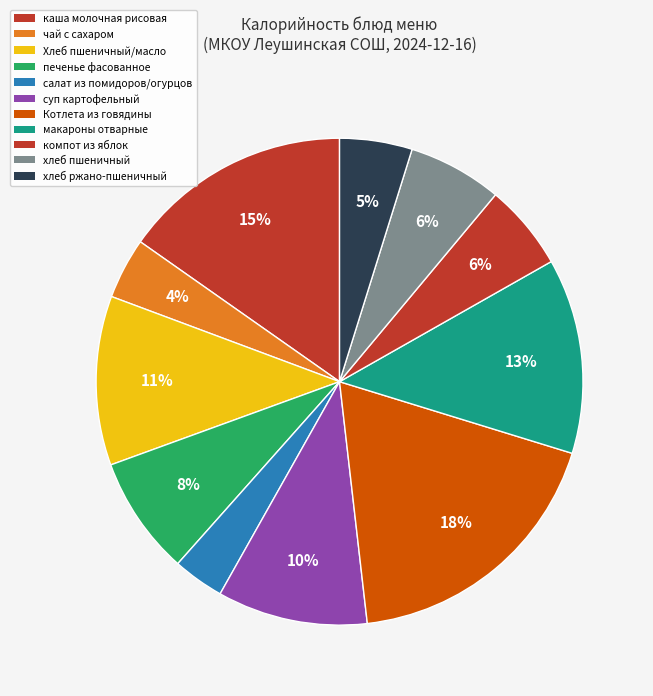

How many segments does this pie chart have?

11